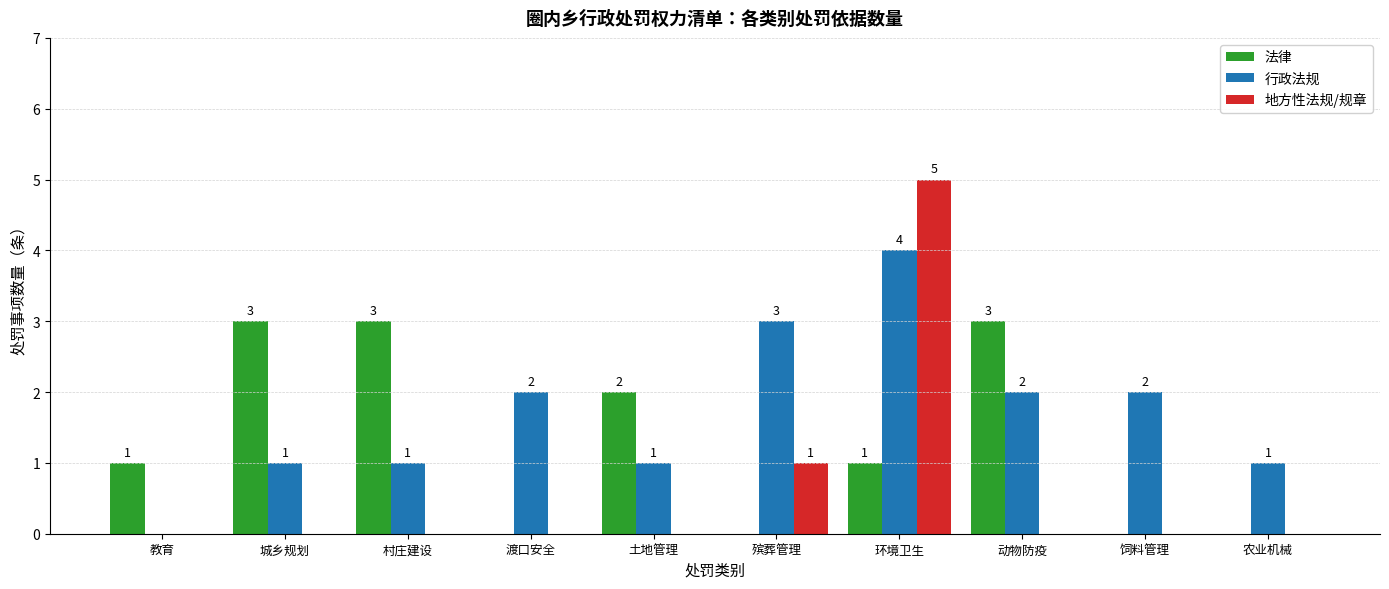

Which series changed the most between 村庄建设 and 渡口安全?

法律